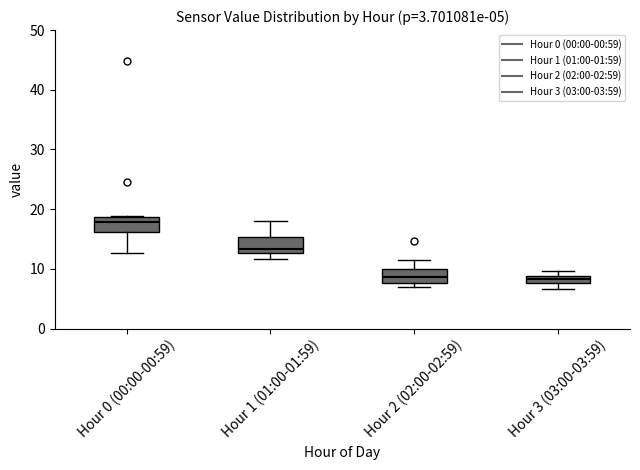

Which box's median line is the highest?

Hour 0 (00:00-00:59)